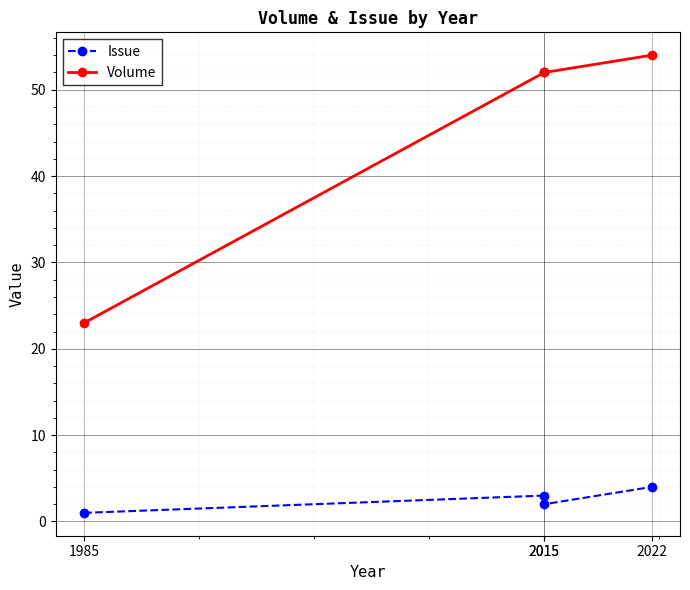

List the series in order of their overall mean, highest first.

Volume, Issue